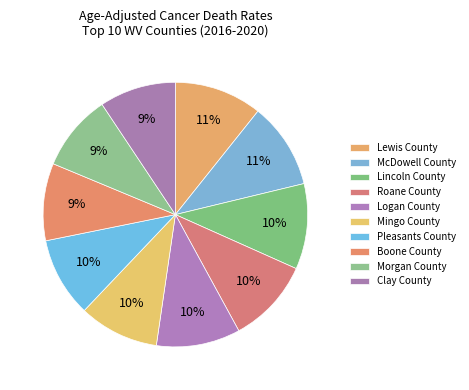

Which slice is the smallest?

Clay County